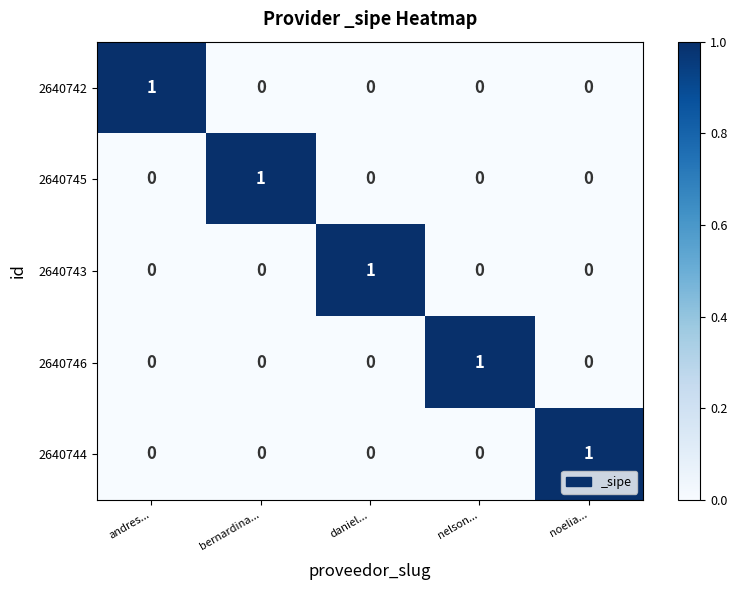

The 2640746 series shows 0 at daniel.... True or false?

True